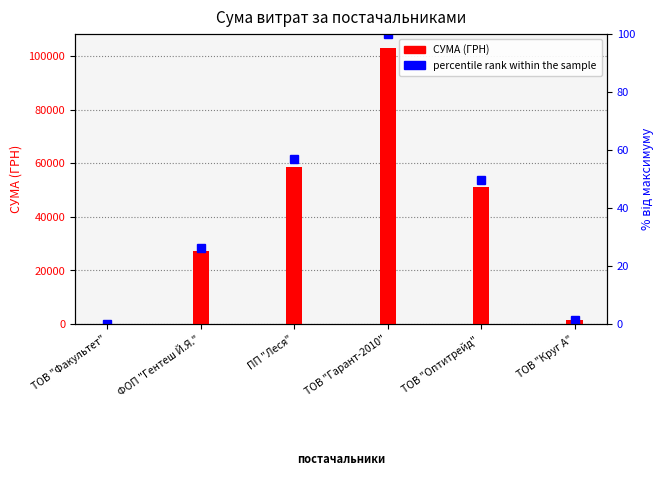

What is the value of the 2nd bar from the left?

27172.5